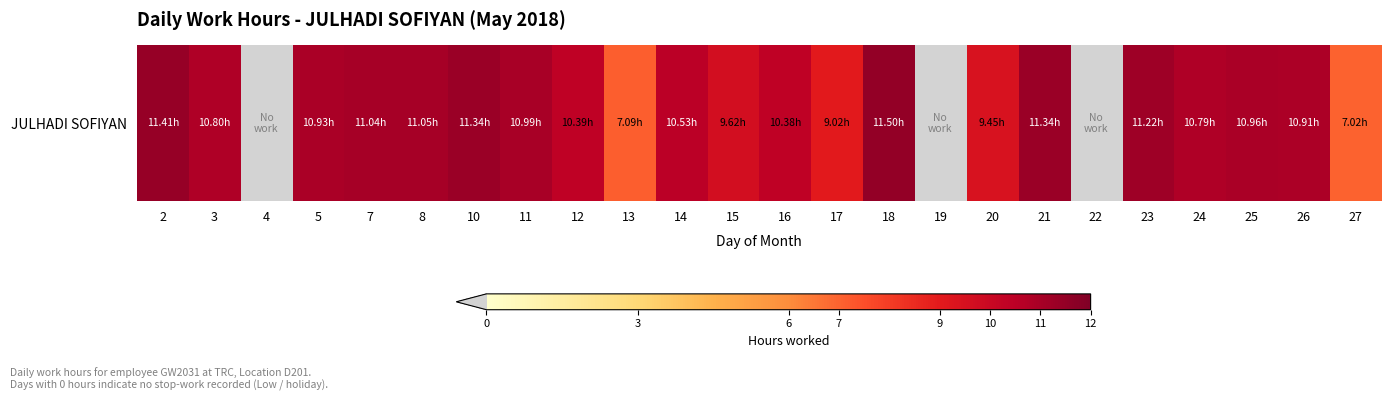

Reading right to left, list all the values displayed in this chart.

7.0	10.9	11.0	10.8	11.2	0.0	11.3	9.4	0.0	11.5	9.0	10.4	9.6	10.5	7.1	10.4	11.0	11.3	11.1	11.0	10.9	0.0	10.8	11.4